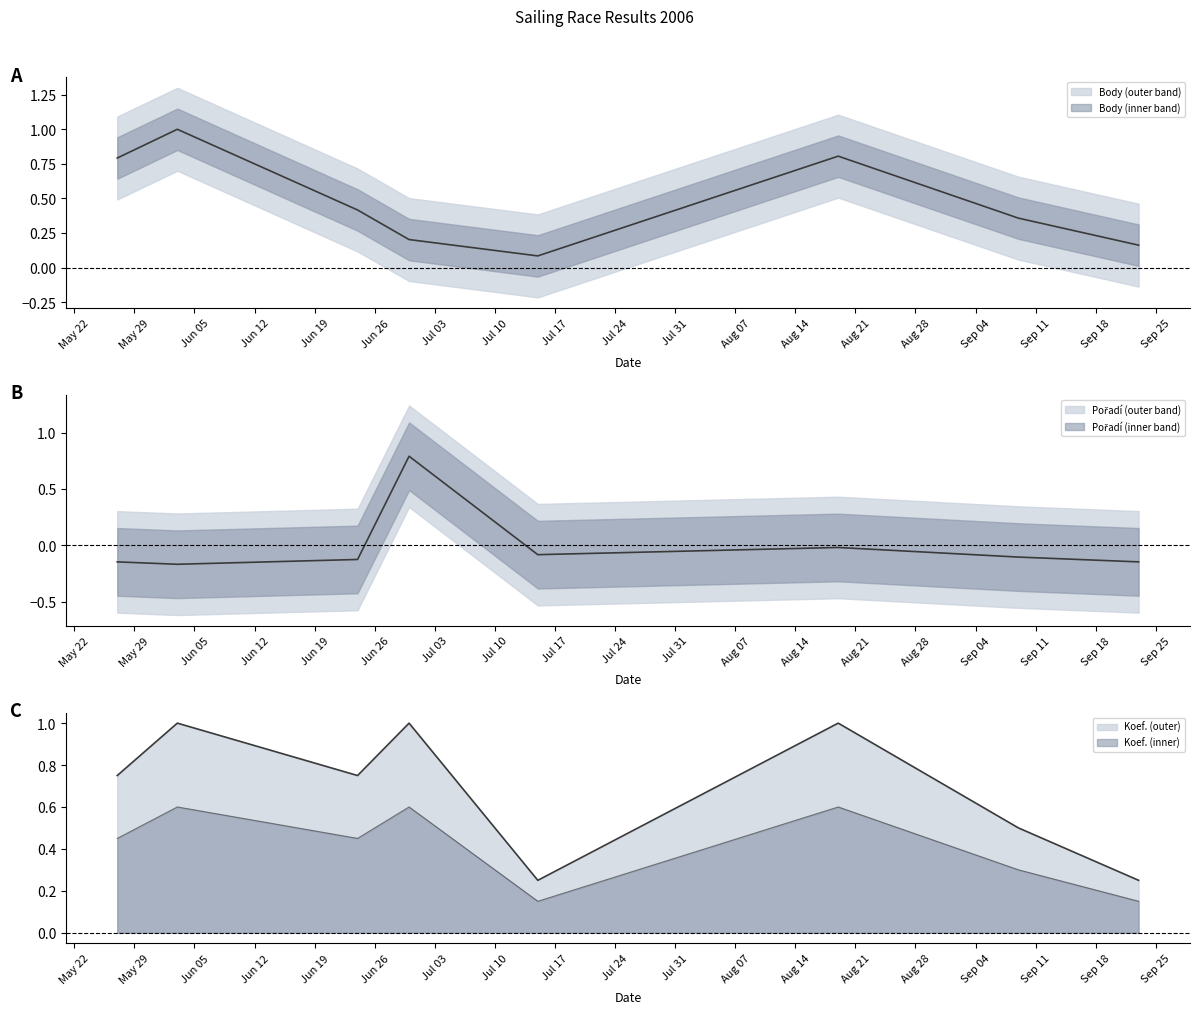

Does the chart have visible grid lines?

No